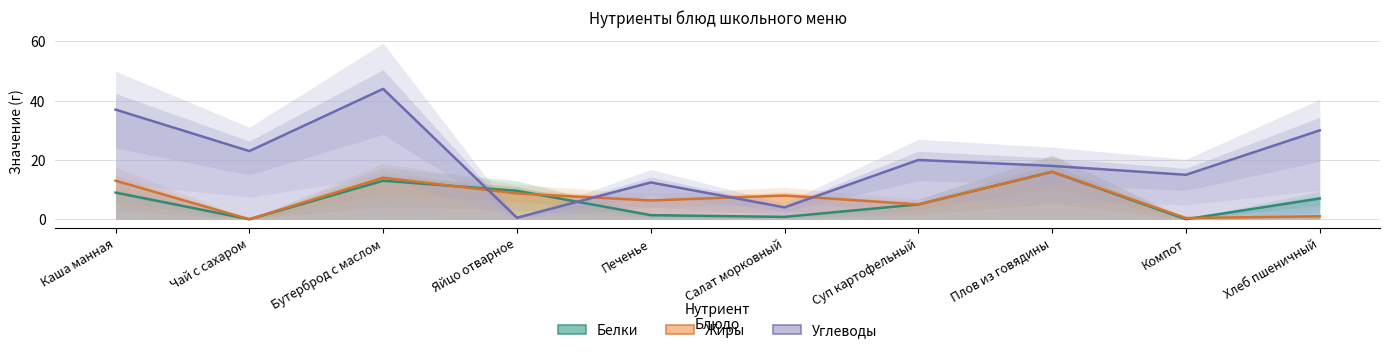

What is the label of the 5th point from the right?

Салат морковный